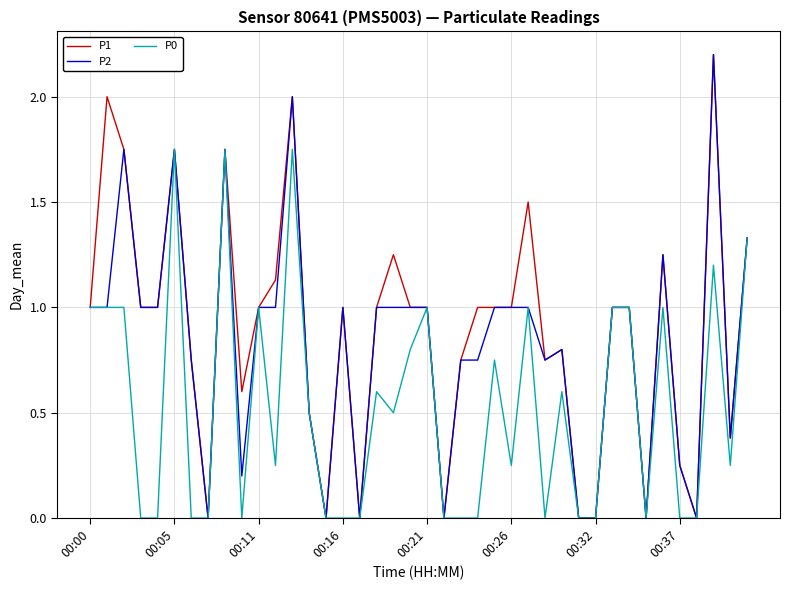

What are all the series names shown in the legend?

P1, P2, P0